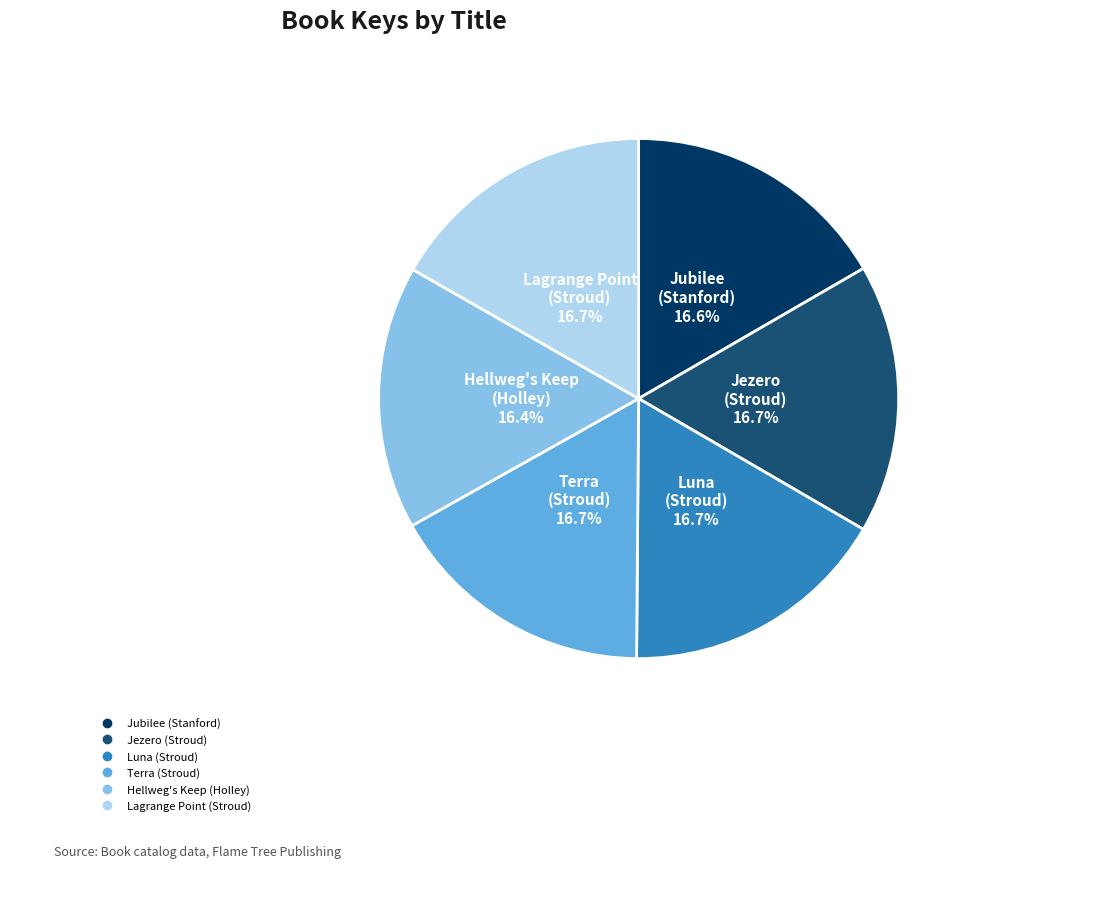

Approximately how many times larger is the value at Jubilee (Stanford) compared to Terra (Stroud)?

1.0